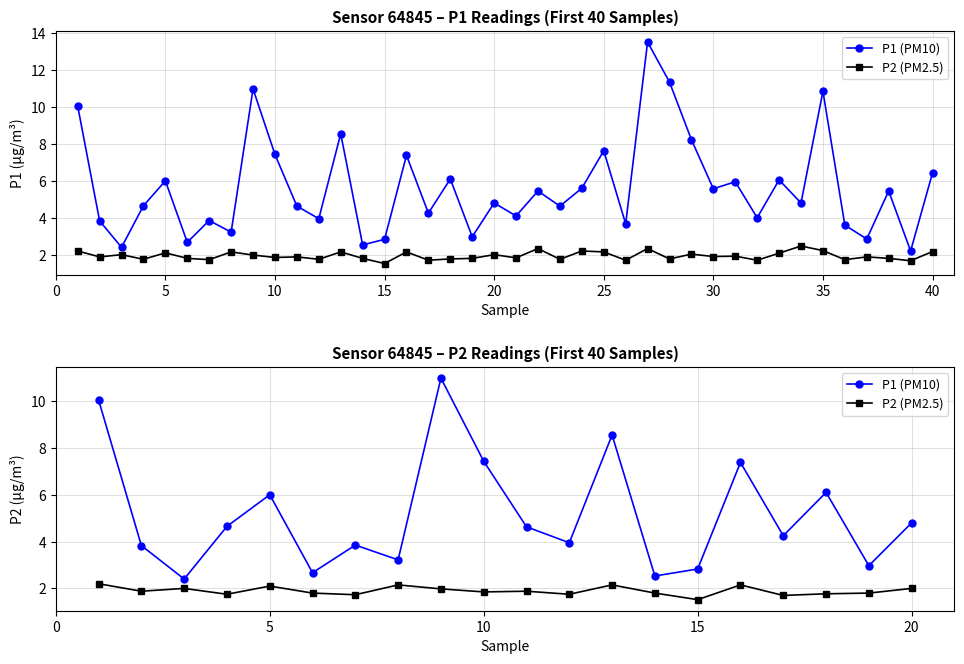

List the series in order of their overall mean, highest first.

P1 (PM10), P2 (PM2.5)